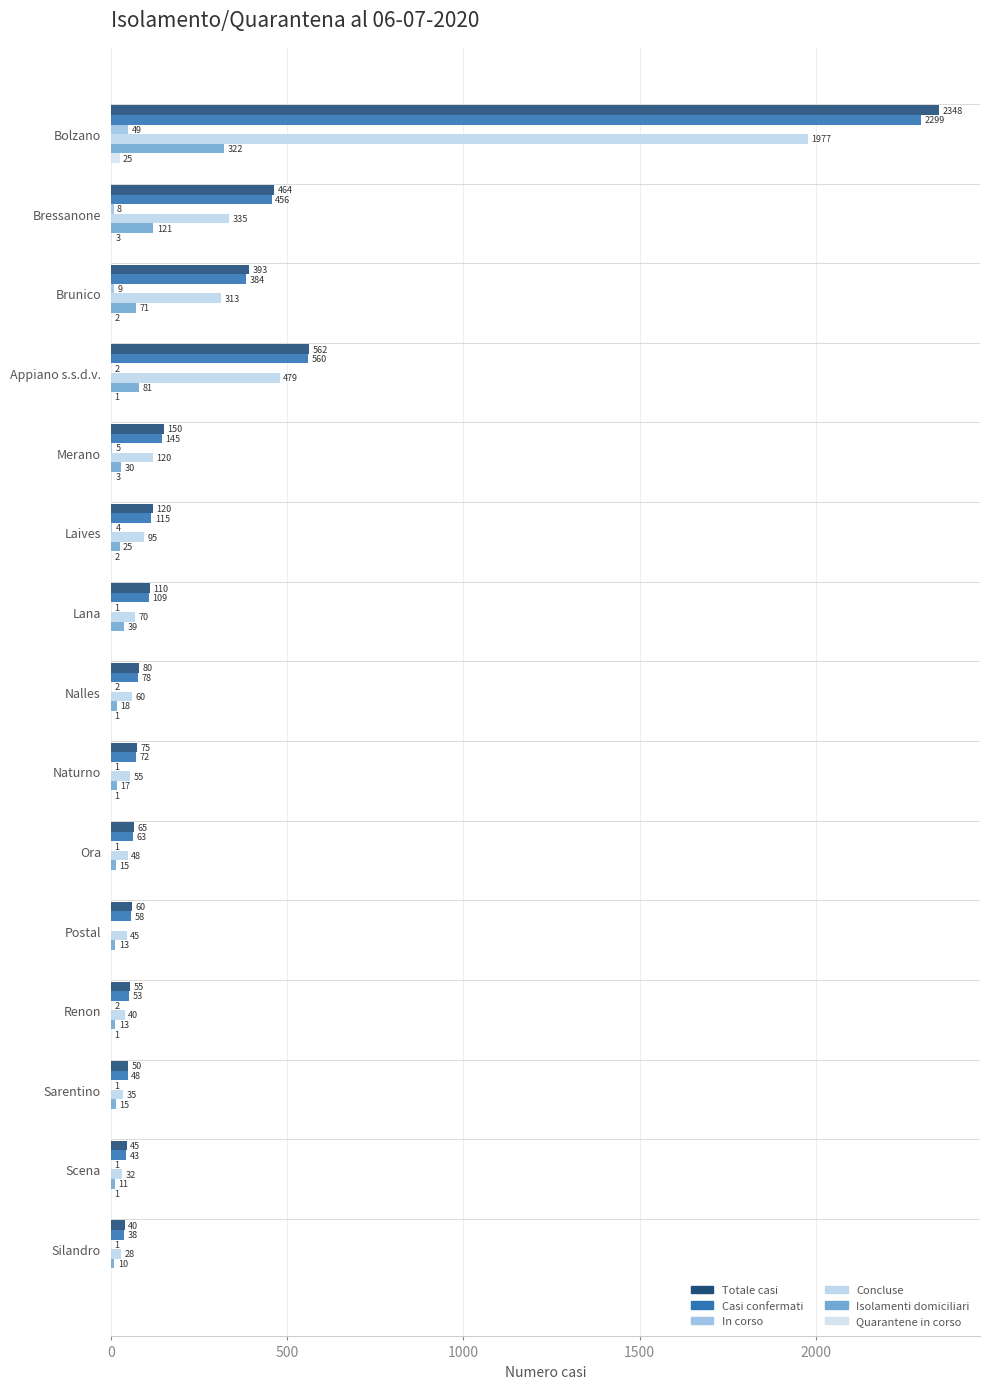

Count the number of data series in this chart.

6